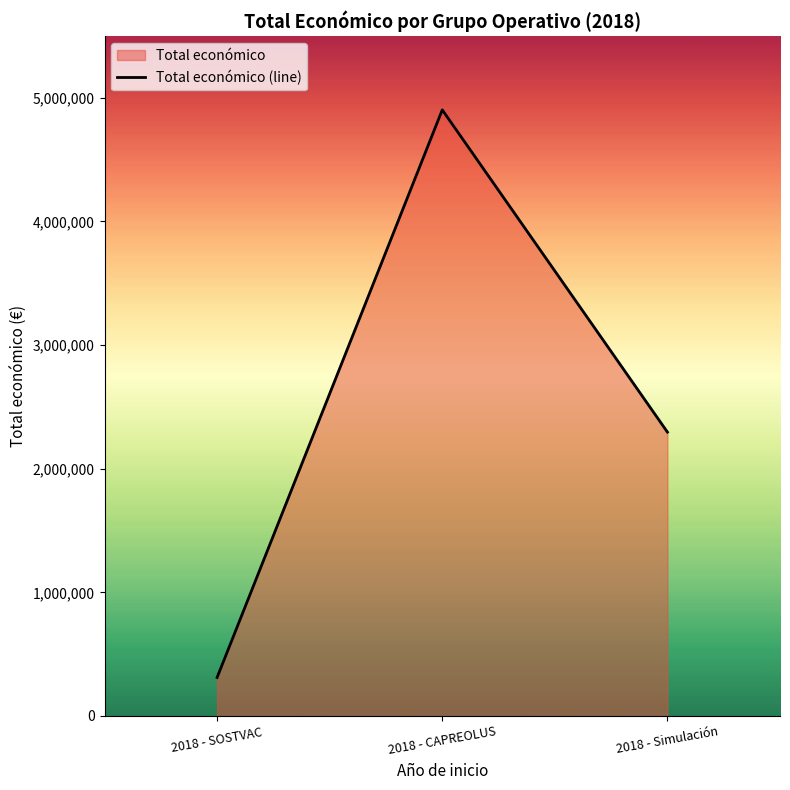

List the labels in order of value, largest first.

2018 - CAPREOLUS, 2018 - Simulación, 2018 - SOSTVAC